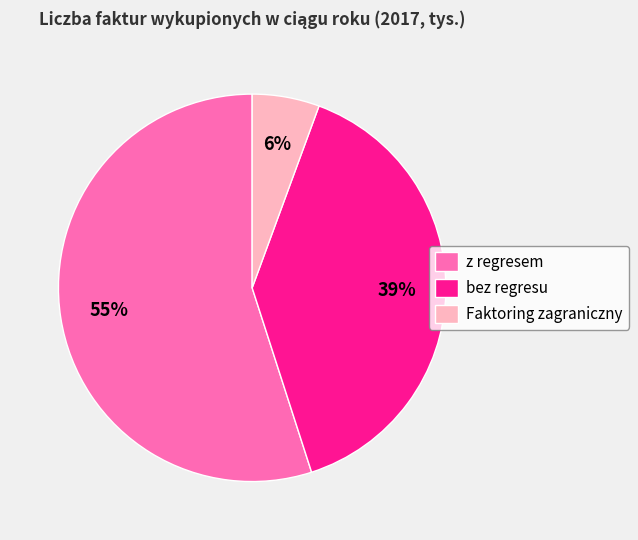

Which slice represents more than half of the pie?

z regresem